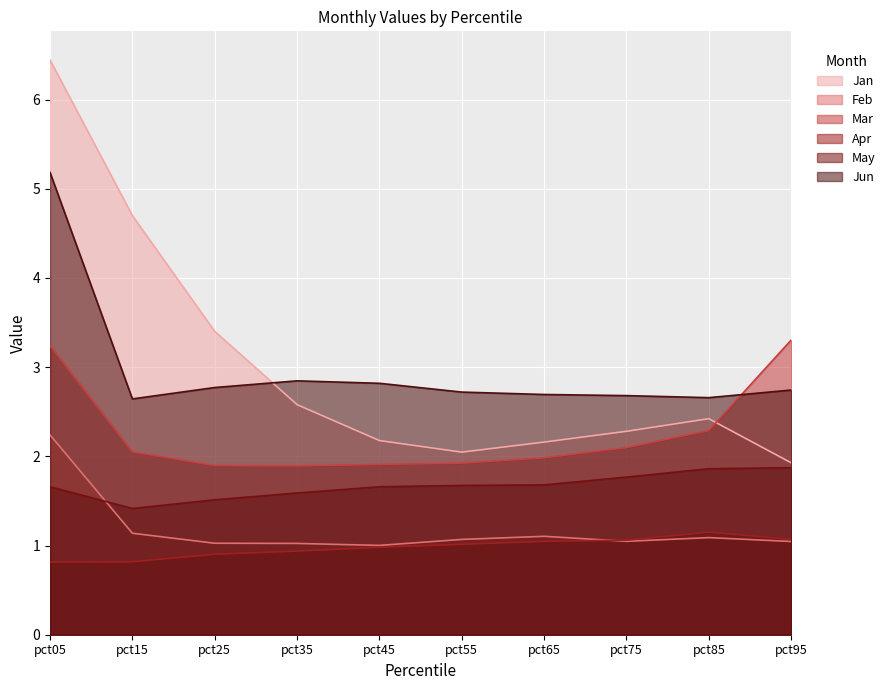

How many distinct data groups are displayed?

6